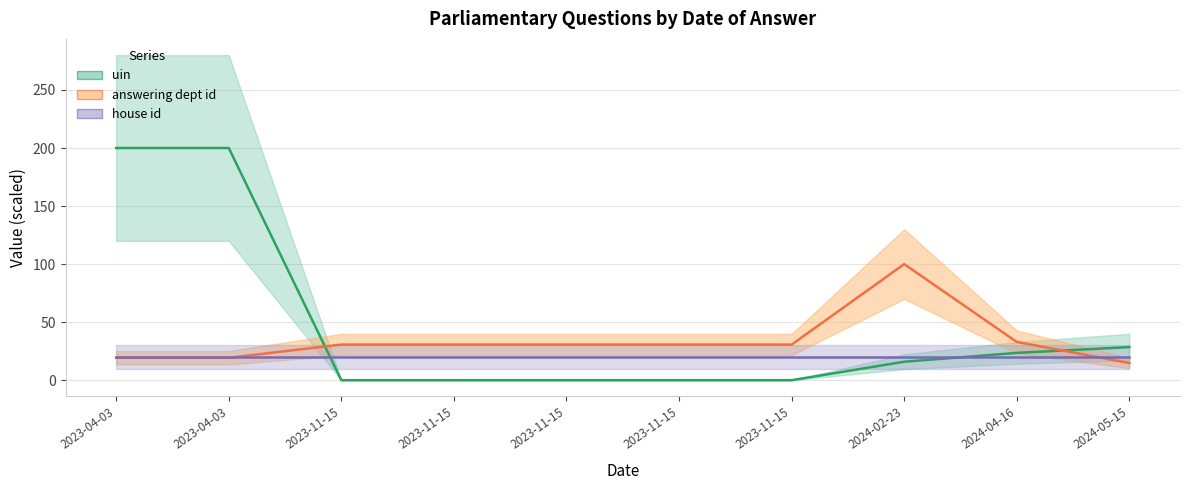

At which category is the sum across all series the highest?

2023-04-03